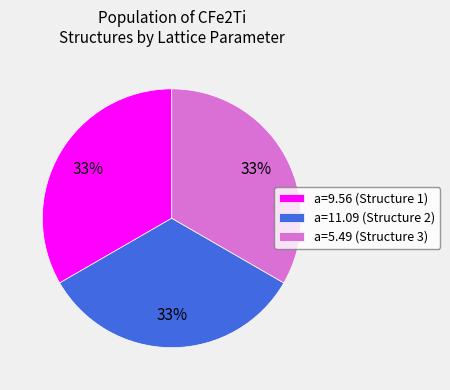

Is it true that a=9.56 (Structure 1) is 33% of the pie?

True